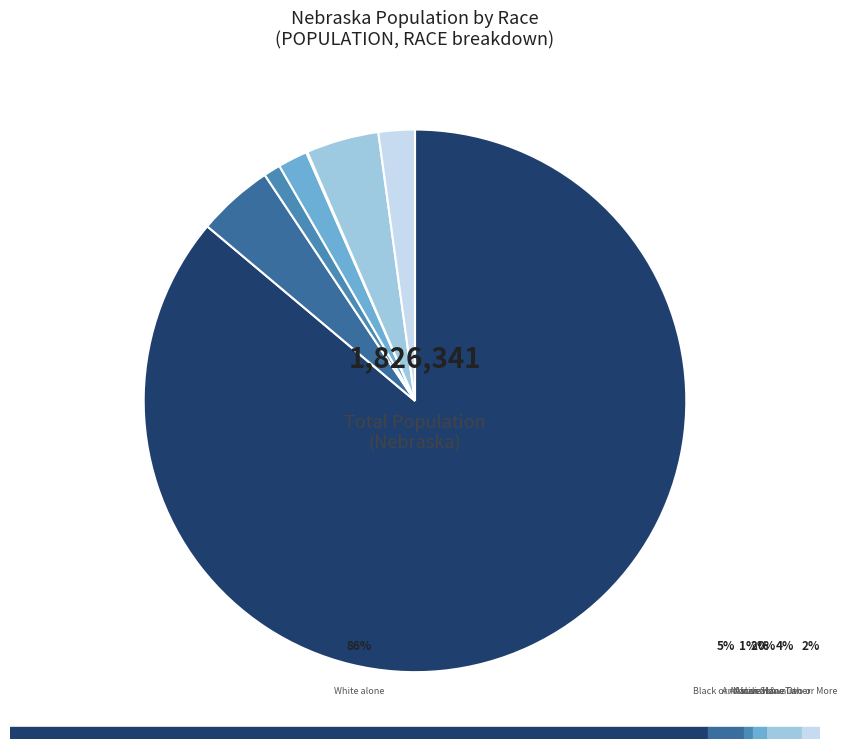

Is there any slice that represents more than half of the pie?

Yes